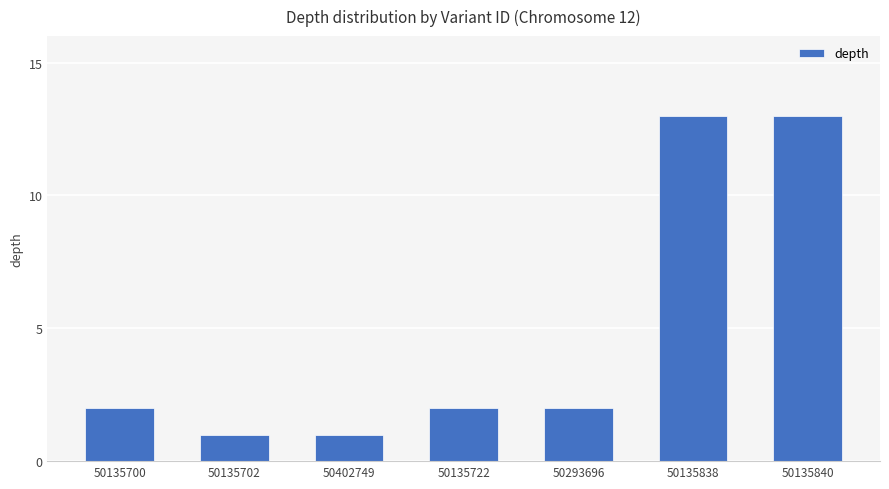

True or false: the data shows 13 at 50135838.

True